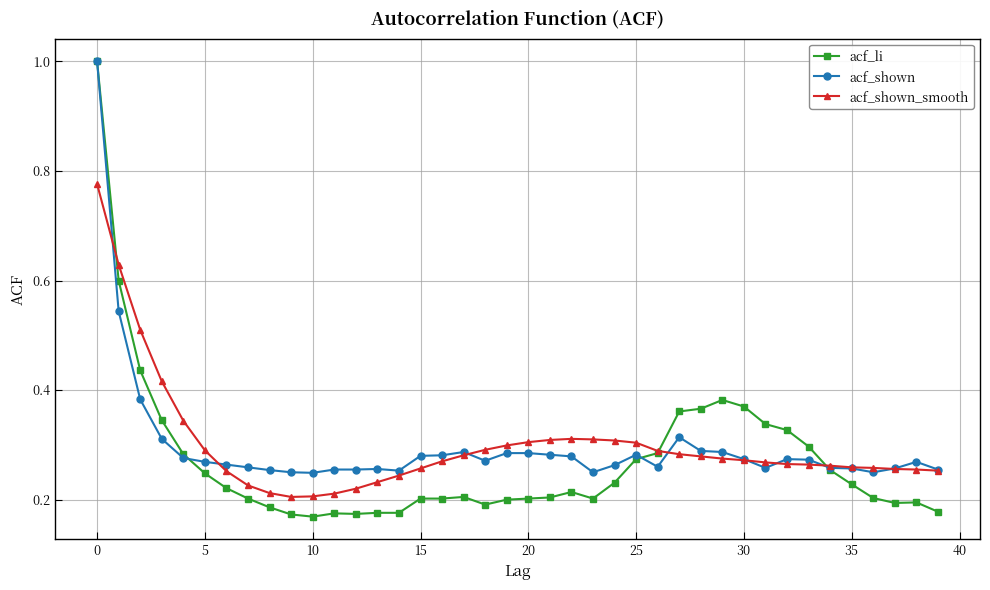

What is the maximum value for acf_shown?

1.0